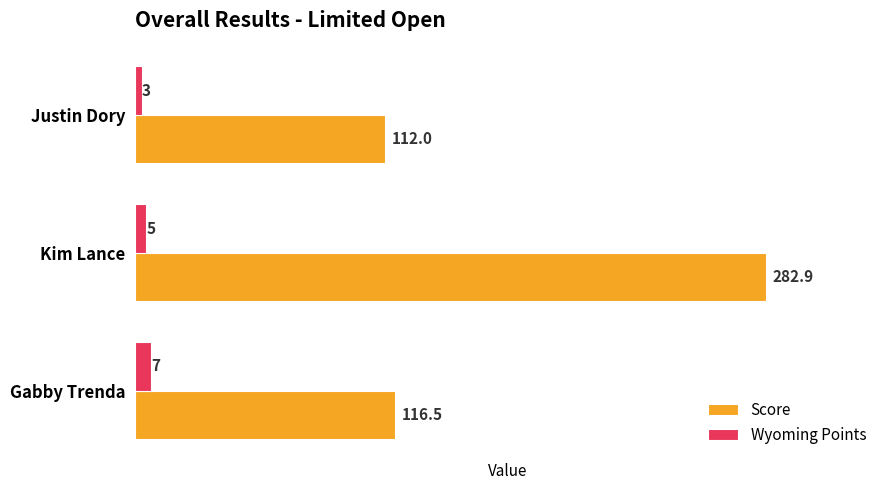

What is the difference between the maximum and minimum values in the Wyoming Points series?

4.0